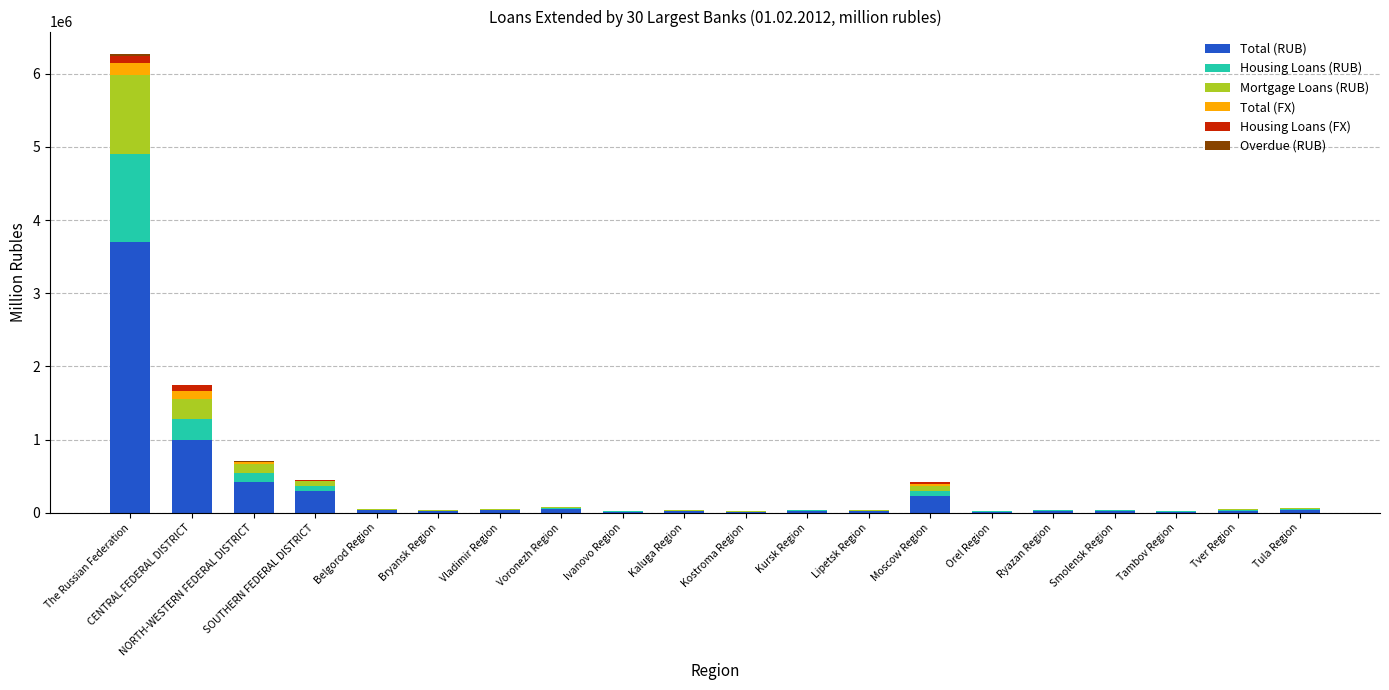

At which category is the sum across all series the highest?

The Russian Federation